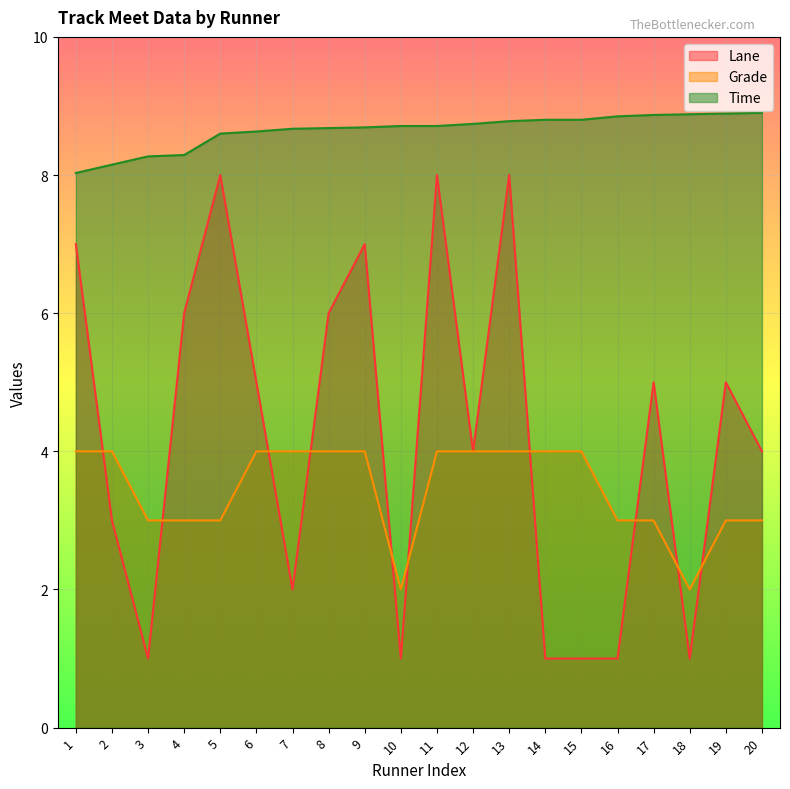

How many lines are shown in the chart?

3